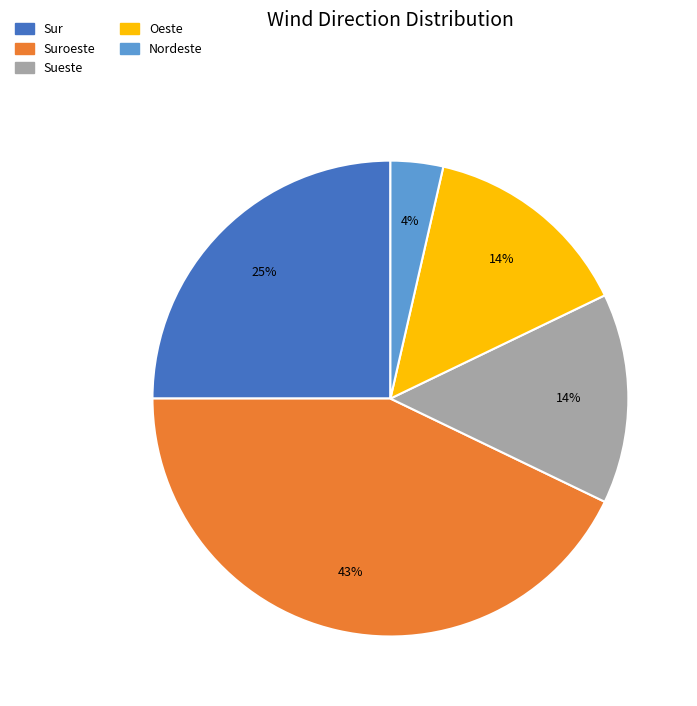

Do Sur and Suroeste together represent more than half of the pie?

Yes